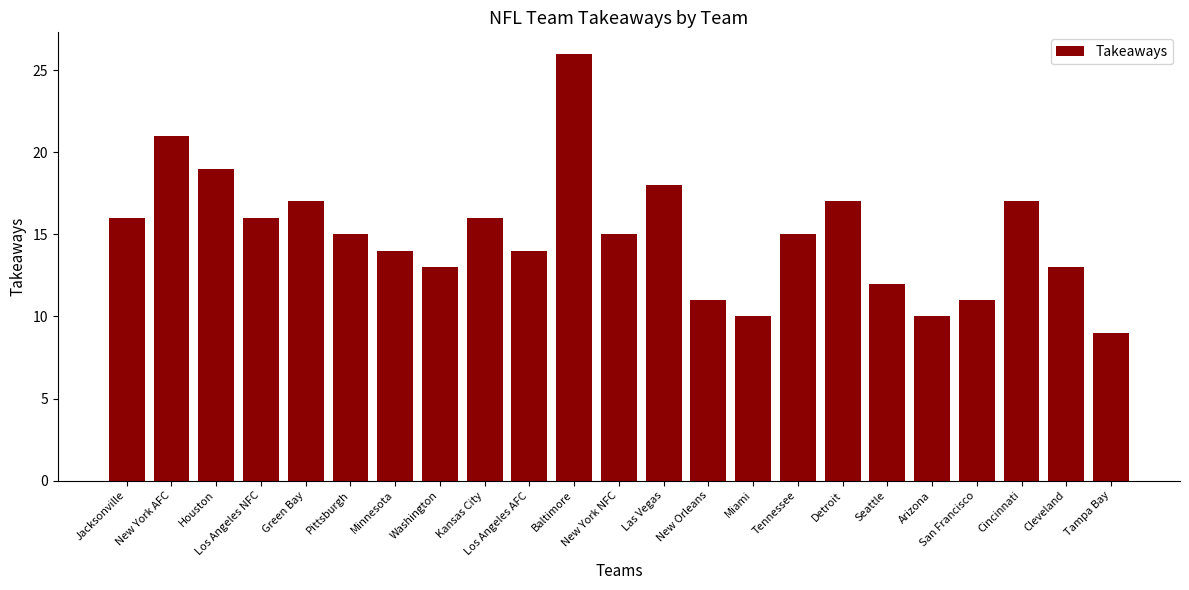

Is it true that the value at Miami is 6?

False